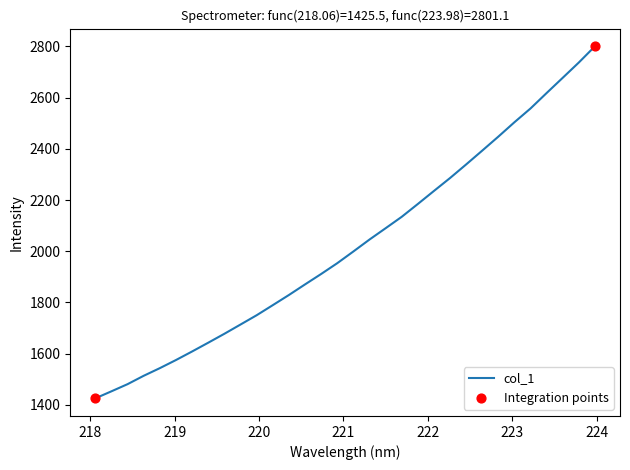

What is the difference between the maximum and minimum values?

1375.6